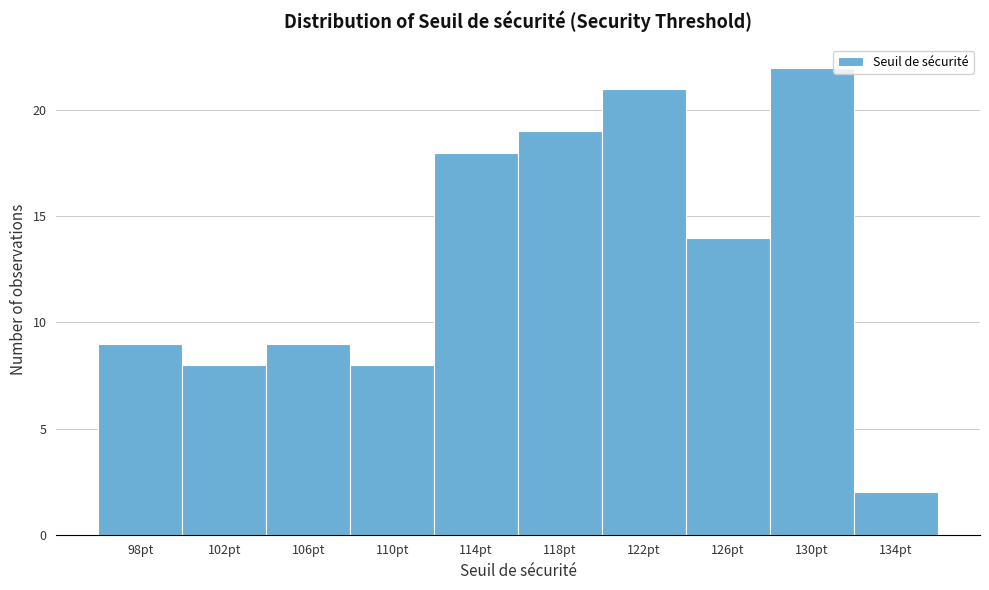

Reading left to right, what are all the values shown in this chart?

9	8	9	8	18	19	21	14	22	2